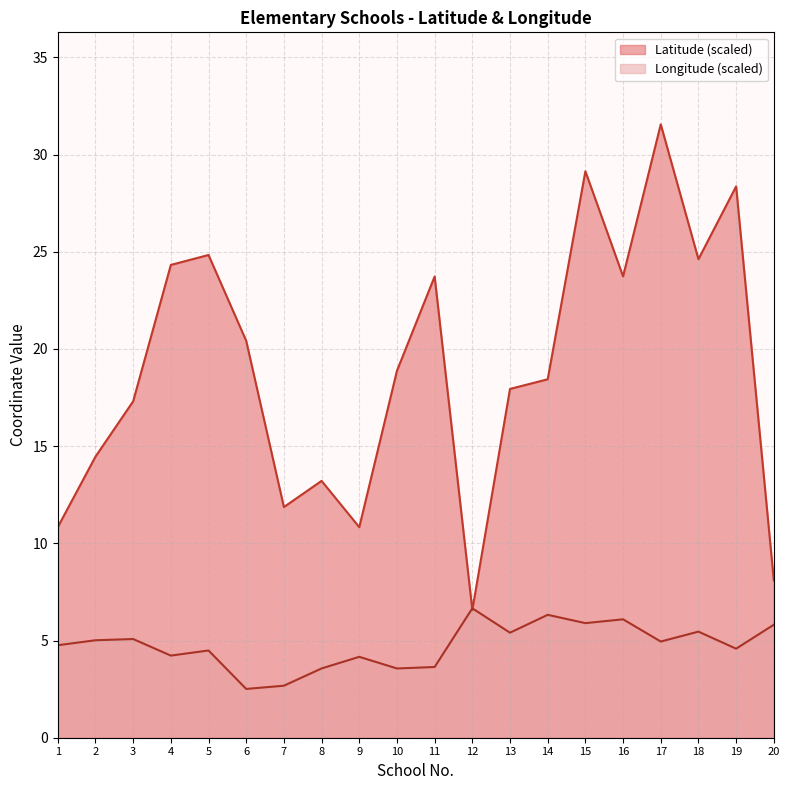

Reading left to right, list all the values displayed in this chart.

Latitude: 10.8	14.5	17.3	24.3	24.8	20.4	11.9	13.2	10.8	18.9	23.7	6.6	17.9	18.4	29.1	23.7	31.6	24.6	28.4	8.1
Longitude: 4.8	5.0	5.1	4.2	4.5	2.5	2.7	3.6	4.2	3.6	3.6	6.7	5.4	6.3	5.9	6.1	4.9	5.5	4.6	5.8